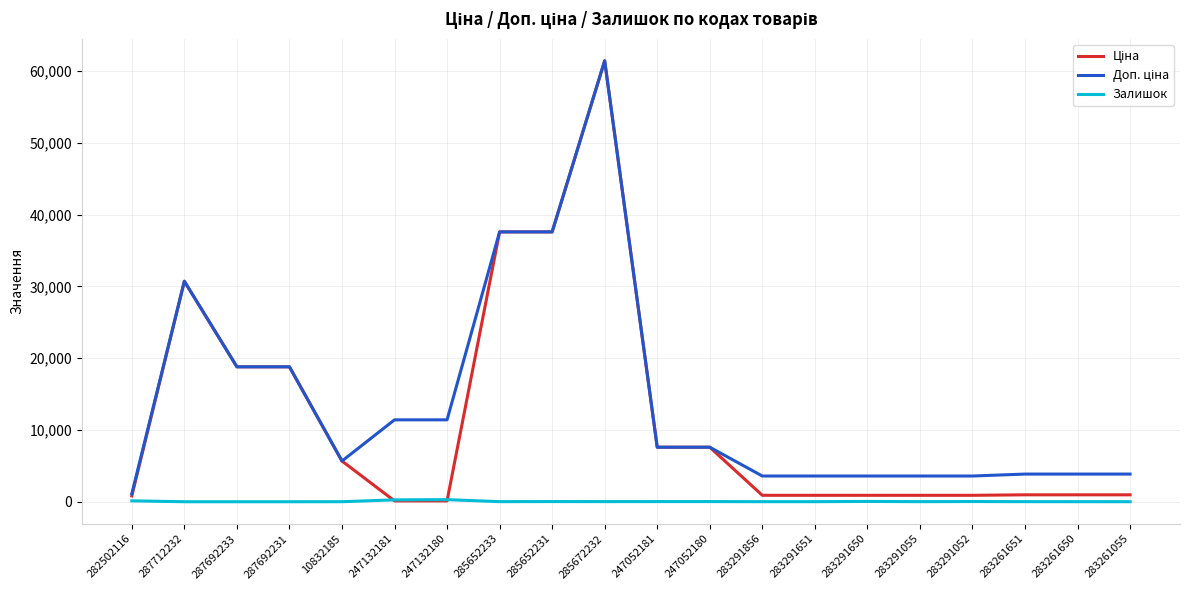

What is the maximum value shown in the chart?

61434.3